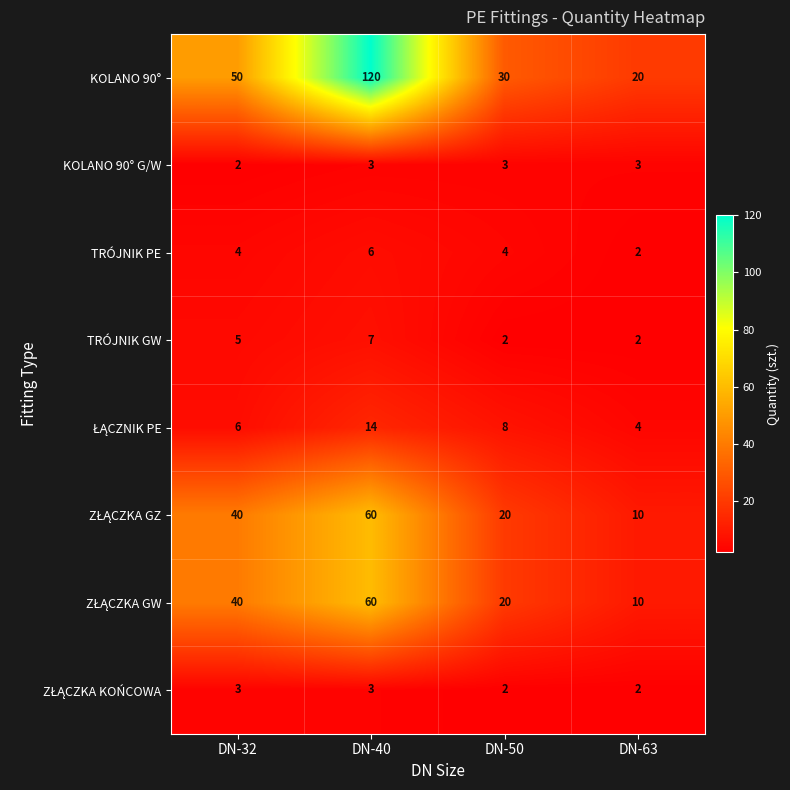

Which label corresponds to the largest value in the chart?

DN-40